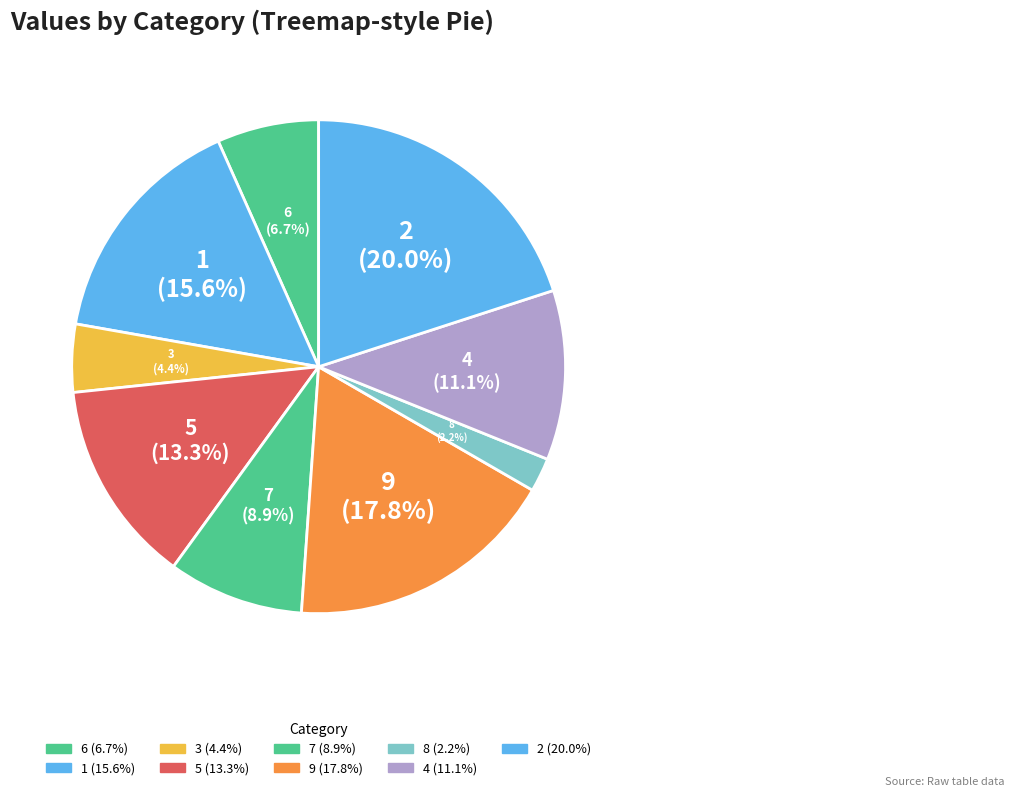

Which category has the smallest portion of the pie?

8